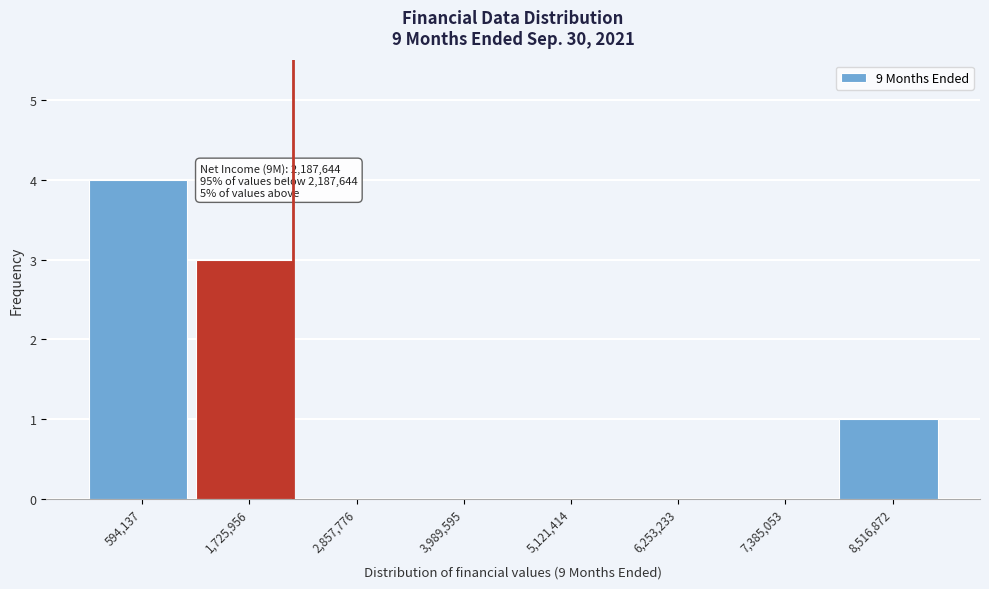

Over which range of the x-axis is the bar tallest?

0 to 1200000